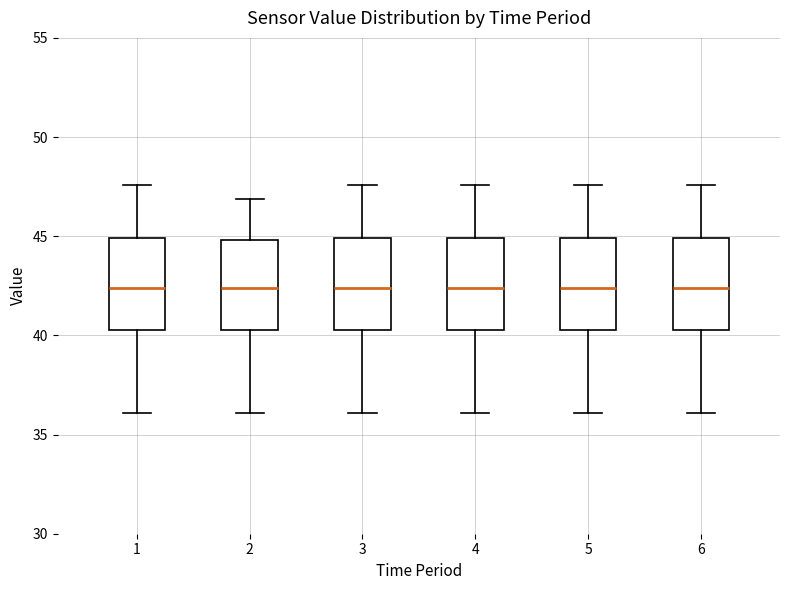

Where does the upper whisker of the box at x = 2 end on the y-axis? The values are not printed on the chart, so give them approximately, as read against the axis.

47.0